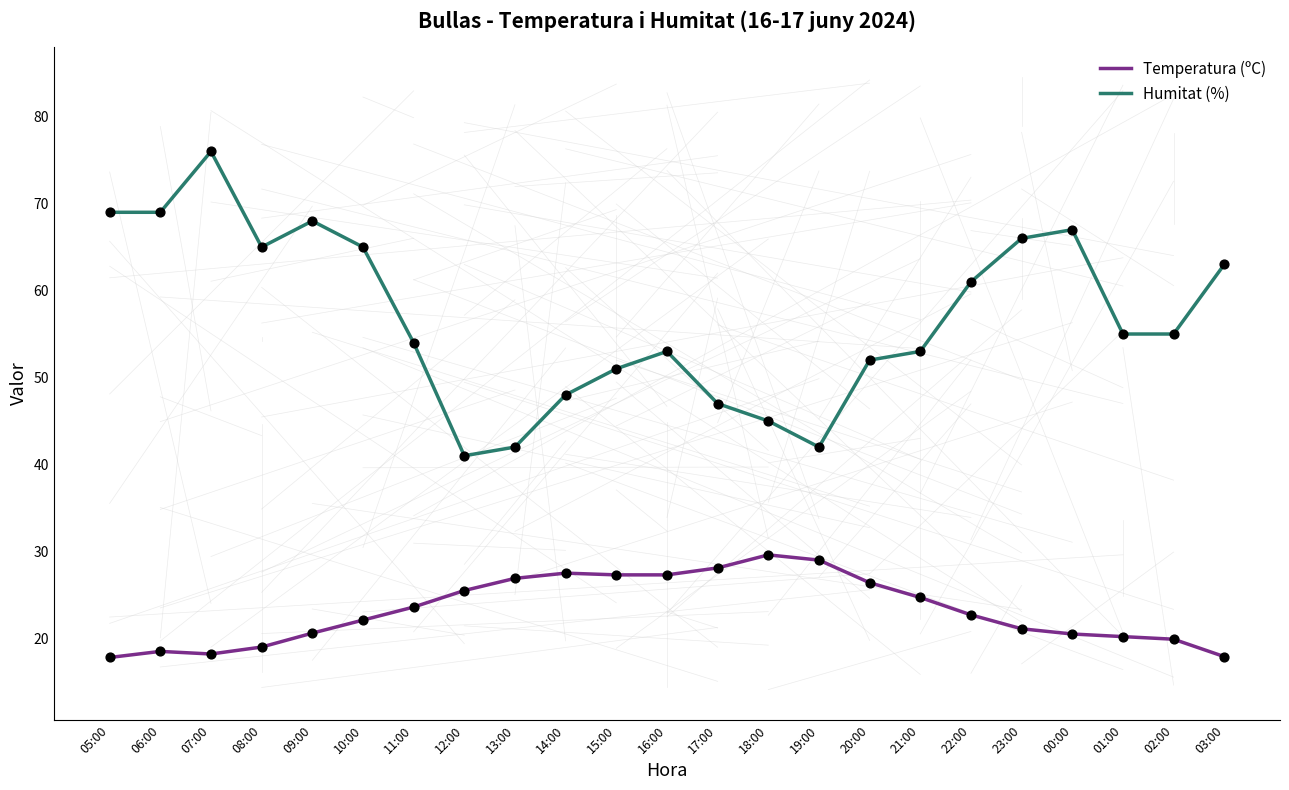

Is the value of Temperatura (ºC) at 14:00 greater than the value of Humitat (%) at 10:00?

No